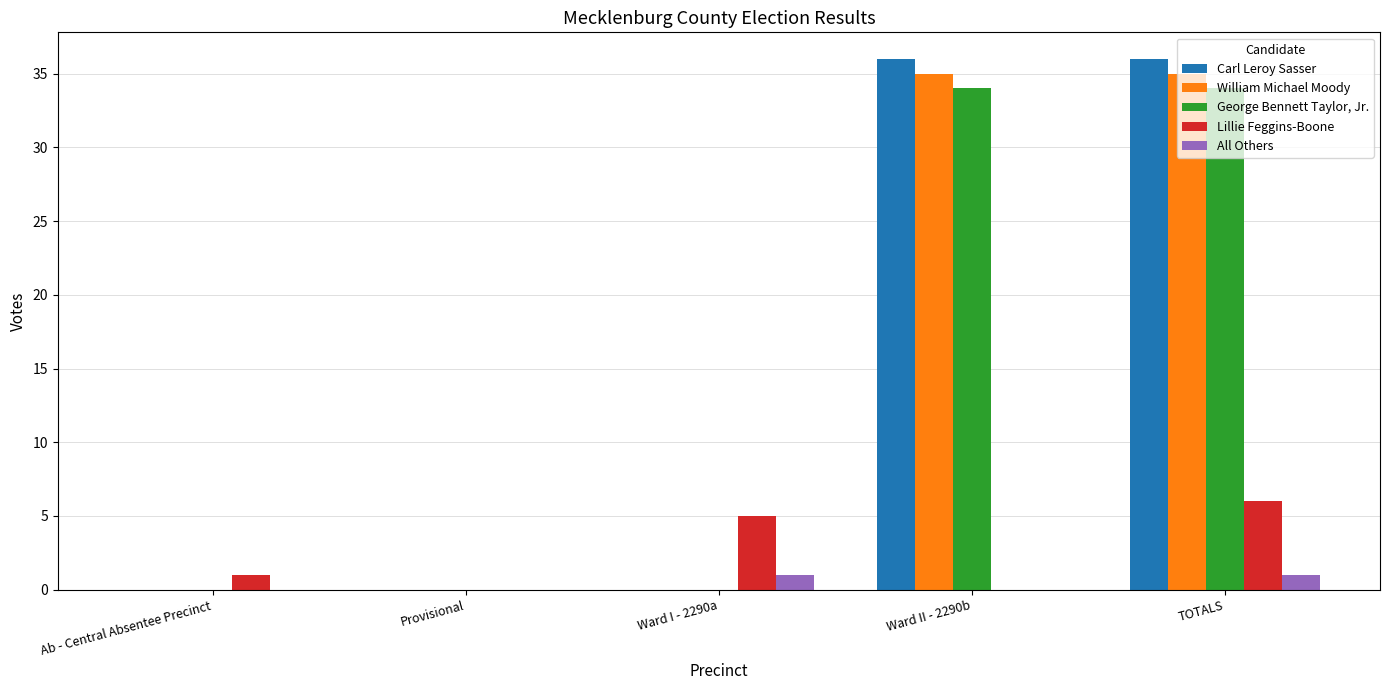

Reading left to right, list all the values displayed in this chart.

Carl Leroy Sasser: Ab - Central Absentee Precinct=0	Provisional=0	Ward I - 2290a=0	Ward II - 2290b=36	TOTALS=36
William Michael Moody: Ab - Central Absentee Precinct=0	Provisional=0	Ward I - 2290a=0	Ward II - 2290b=35	TOTALS=35
George Bennett Taylor, Jr.: Ab - Central Absentee Precinct=0	Provisional=0	Ward I - 2290a=0	Ward II - 2290b=34	TOTALS=34
Lillie Feggins-Boone: Ab - Central Absentee Precinct=1	Provisional=0	Ward I - 2290a=5	Ward II - 2290b=0	TOTALS=6
All Others: Ab - Central Absentee Precinct=0	Provisional=0	Ward I - 2290a=1	Ward II - 2290b=0	TOTALS=1